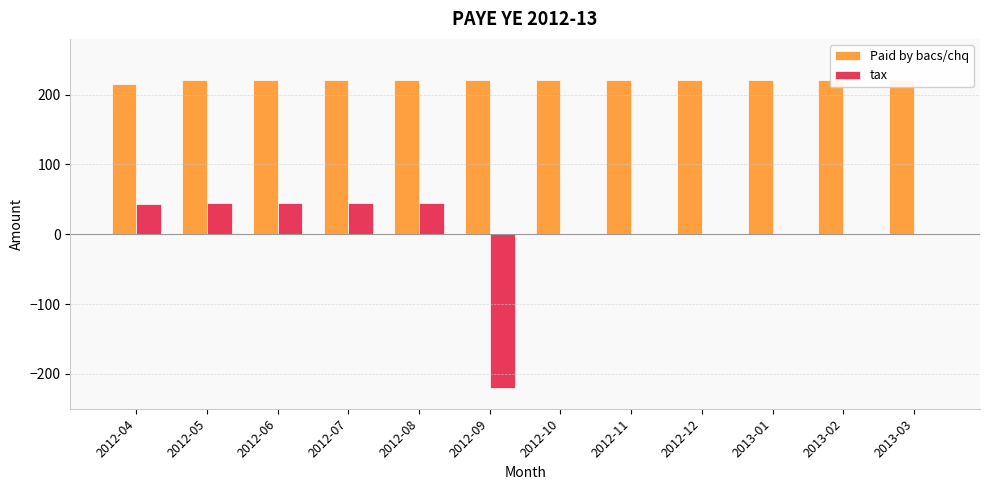

What is the minimum value for Paid by bacs/chq?

215.4